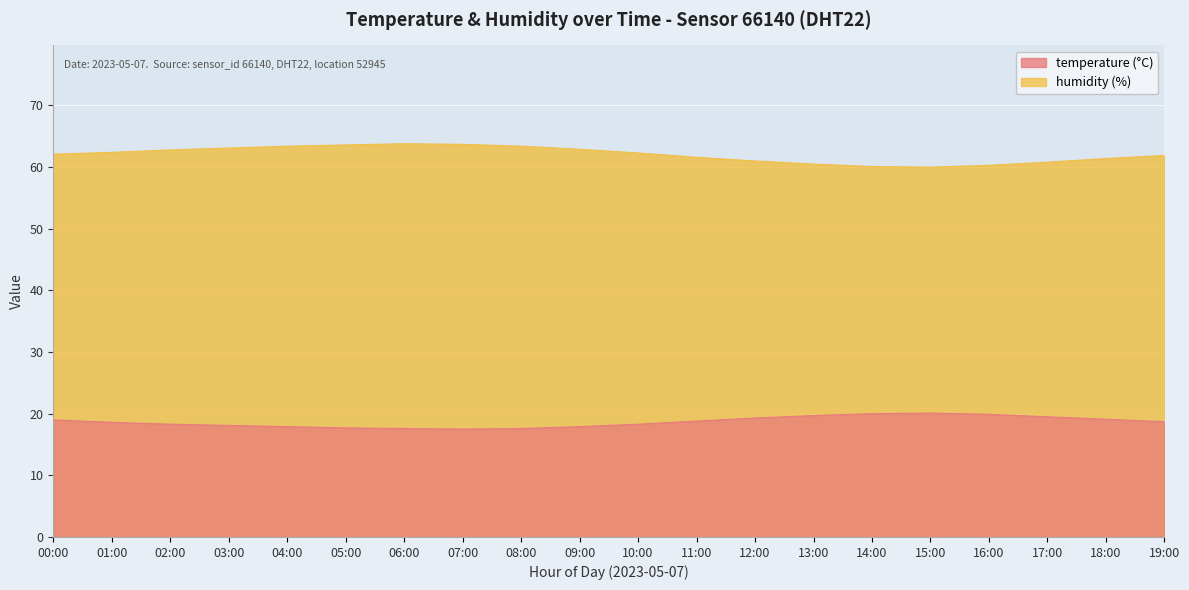

What is the maximum value for temperature?

20.1